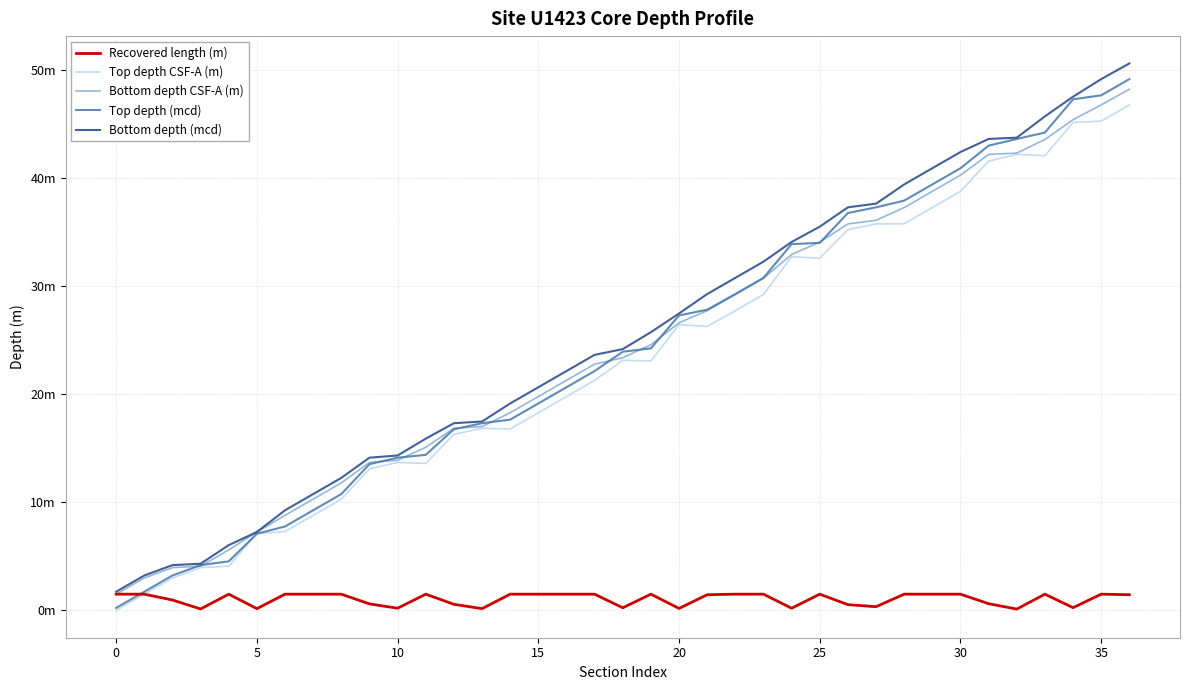

What is the average value of the Recovered length (m) series?

1.0